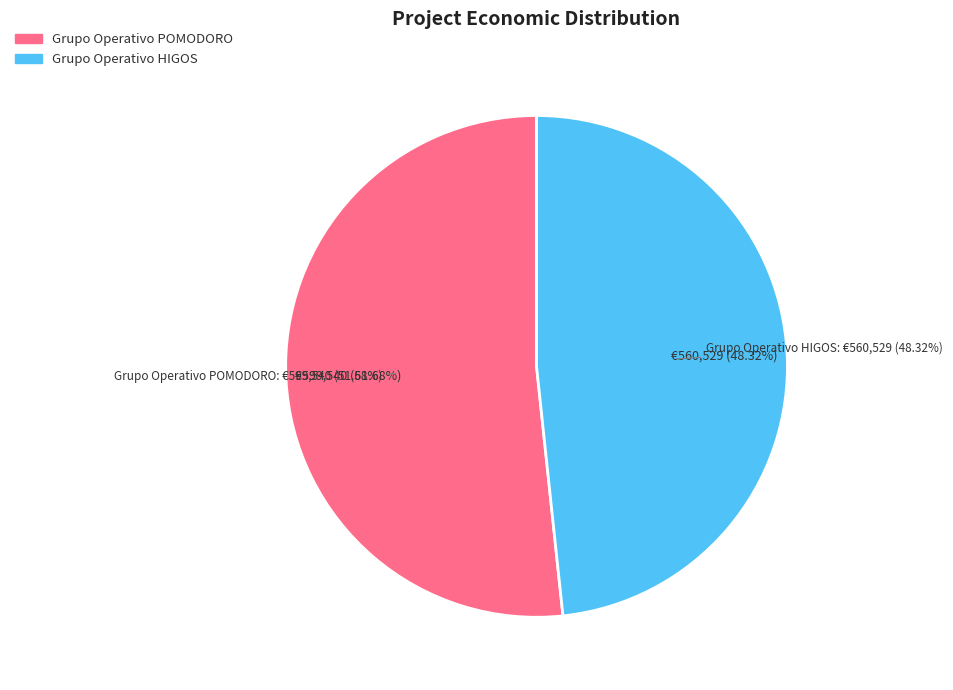

What is the change in value from Grupo Operativo POMODORO to Grupo Operativo HIGOS?

-39011